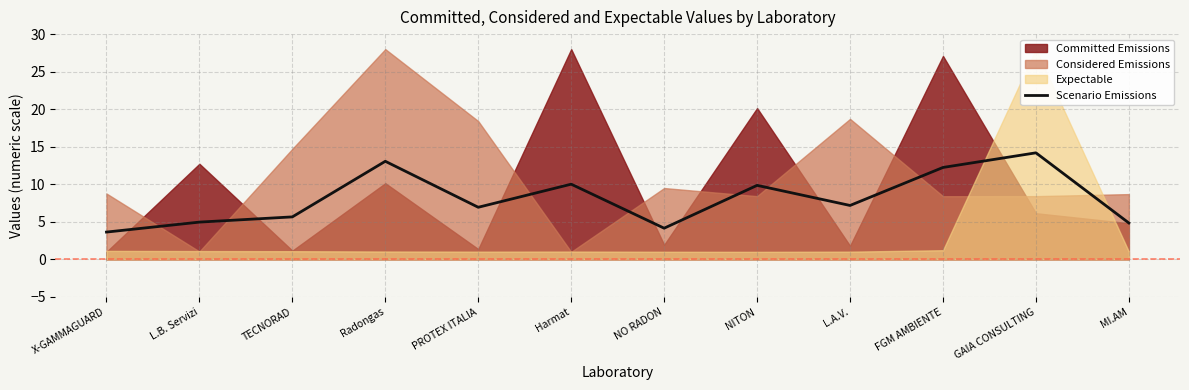

List the labels in order of value, largest first.

GAIA CONSULTING, Radongas, FGM AMBIENTE, Harmat, NITON, L.A.V., PROTEX ITALIA, TECNORAD, L.B. Servizi, MI.AM, NO RADON, X-GAMMAGUARD